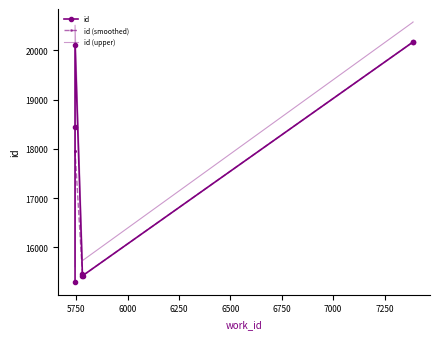

True or false: id (upper) and id cross at least once.

False